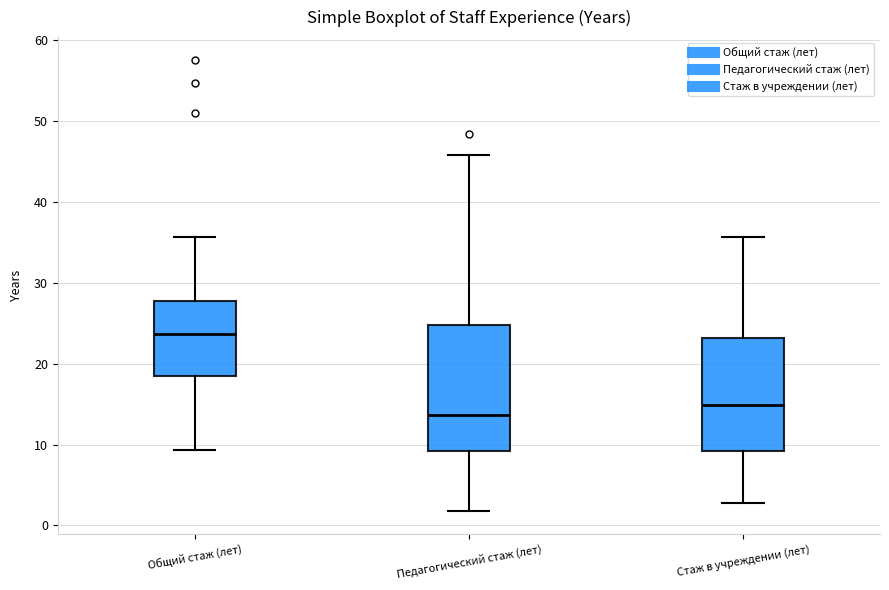

Reading left to right, transcribe this box plot: for each box, give where its median line is, the range the box spans, and where its two whiskers end, as read against the y-axis. The values are not printed on the chart, so give them approximately, as read against the axis.

Общий стаж (лет): median 24, box 18 to 28, whiskers 9 to 36
Педагогический стаж (лет): median 14, box 9 to 25, whiskers 2 to 46
Стаж в учреждении (лет): median 15, box 9 to 23, whiskers 3 to 36